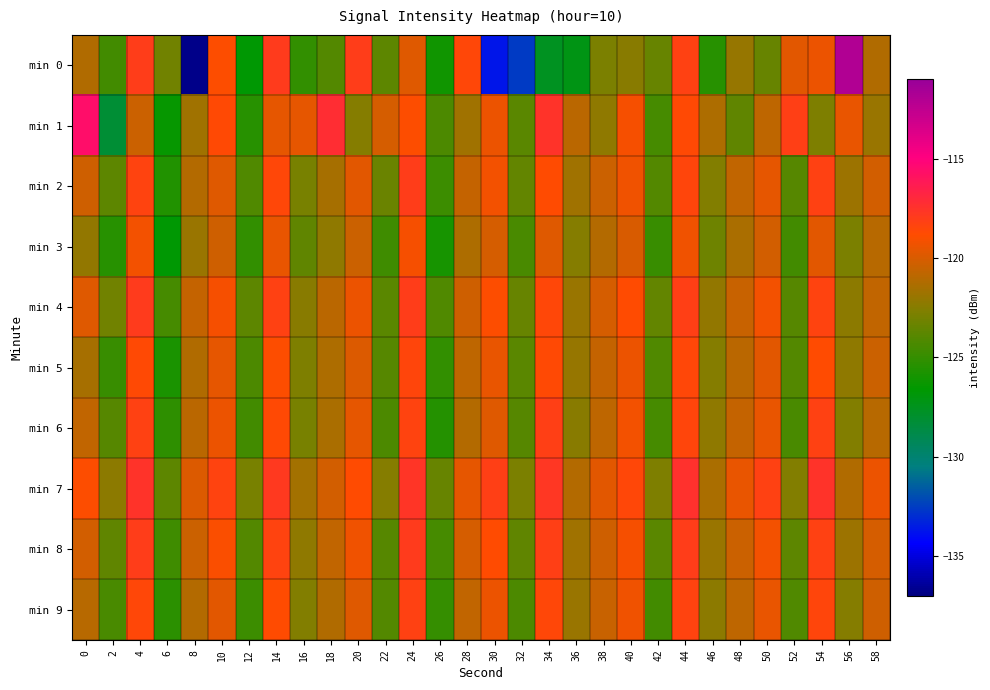

Reading right to left, transcribe all the data shown in this chart.

min 0: 58=-121.2	56=-112.0	54=-119.3	52=-119.7	50=-123.4	48=-122.1	46=-125.4	44=-118.2	42=-123.5	40=-122.5	38=-122.8	36=-127.2	34=-127.6	32=-132.6	30=-133.7	28=-118.6	26=-126.1	24=-119.7	22=-123.7	20=-118.0	18=-124.1	16=-125.1	14=-117.9	12=-126.7	10=-118.8	8=-136.7	6=-123.1	4=-118.0	2=-124.6	0=-121.2
min 1: 58=-121.9	56=-119.5	54=-122.7	52=-118.2	50=-120.8	48=-123.6	46=-121.3	44=-118.7	42=-124.5	40=-119.1	38=-122.2	36=-120.9	34=-117.6	32=-123.8	30=-119.4	28=-121.7	26=-124.3	24=-118.9	22=-120.1	20=-122.5	18=-117.2	16=-119.6	14=-119.6	12=-125.4	10=-118.7	8=-121.7	6=-126.4	4=-120.4	2=-128.3	0=-115.6
min 2: 58=-120.2	56=-121.8	54=-118.3	52=-123.9	50=-119.6	48=-120.7	46=-122.6	44=-118.5	42=-124.1	40=-119.3	38=-120.4	36=-121.7	34=-118.8	32=-123.5	30=-119.2	28=-120.6	26=-124.8	24=-118.1	22=-123.3	20=-119.7	18=-121.5	16=-122.9	14=-118.6	12=-124.2	10=-119.8	8=-121.1	6=-125.6	4=-118.4	2=-123.7	0=-120.3
min 3: 58=-121.0	56=-122.8	54=-119.7	52=-124.6	50=-120.2	48=-121.4	46=-123.2	44=-119.3	42=-124.9	40=-120.0	38=-121.1	36=-122.5	34=-119.8	32=-124.4	30=-120.1	28=-121.3	26=-125.9	24=-119.1	22=-124.7	20=-120.4	18=-122.2	16=-123.6	14=-119.5	12=-125.1	10=-120.3	8=-121.9	6=-126.7	4=-119.2	2=-125.4	0=-122.1
min 4: 58=-120.7	56=-122.3	54=-118.4	52=-123.9	50=-119.2	48=-120.5	46=-122.1	44=-118.2	42=-123.5	40=-118.8	38=-120.1	36=-121.9	34=-118.6	32=-123.4	30=-118.9	28=-120.3	26=-124.2	24=-118.1	22=-123.8	20=-119.4	18=-120.9	16=-122.4	14=-118.3	12=-123.7	10=-119.1	8=-120.6	6=-124.5	4=-118.0	2=-123.1	0=-119.8
min 5: 58=-120.4	56=-122.2	54=-118.8	52=-124.1	50=-119.7	48=-120.9	46=-122.5	44=-118.6	42=-124.2	40=-119.4	38=-120.6	36=-122.0	34=-118.7	32=-123.8	30=-119.5	28=-120.8	26=-125.1	24=-118.5	22=-124.0	20=-119.9	18=-121.3	16=-122.7	14=-118.9	12=-124.3	10=-119.6	8=-121.2	6=-125.8	4=-118.7	2=-124.9	0=-121.5
min 6: 58=-121.0	56=-122.6	54=-118.3	52=-124.4	50=-119.5	48=-120.6	46=-122.2	44=-118.5	42=-124.5	40=-119.2	38=-120.8	36=-122.4	34=-118.2	32=-124.0	30=-119.8	28=-121.1	26=-125.5	24=-118.4	22=-124.3	20=-119.6	18=-121.4	16=-122.9	14=-118.7	12=-124.6	10=-119.4	8=-120.9	6=-125.2	4=-118.3	2=-124.0	0=-120.7
min 7: 58=-119.4	56=-121.2	54=-117.6	52=-122.6	50=-118.3	48=-119.5	46=-121.4	44=-117.5	42=-122.7	40=-118.6	38=-119.7	36=-121.1	34=-117.8	32=-122.8	30=-118.2	28=-119.6	26=-123.4	24=-117.7	22=-122.5	20=-118.8	18=-120.2	16=-121.6	14=-117.9	12=-122.9	10=-118.4	8=-119.9	6=-123.7	4=-117.6	2=-122.3	0=-118.9
min 8: 58=-120.1	56=-121.8	54=-118.3	52=-123.7	50=-119.2	48=-120.4	46=-121.9	44=-118.1	42=-123.8	40=-119.1	38=-120.3	36=-121.7	34=-118.2	32=-123.6	30=-118.8	28=-120.1	26=-124.5	24=-118.0	22=-123.9	20=-119.3	18=-120.7	16=-122.2	14=-118.4	12=-124.1	10=-119.0	8=-120.4	6=-124.7	4=-118.1	2=-123.6	0=-120.2
min 9: 58=-120.3	56=-122.5	54=-118.5	52=-124.2	50=-119.5	48=-120.8	46=-122.3	44=-118.4	42=-124.6	40=-119.3	38=-120.5	36=-121.9	34=-118.6	32=-124.3	30=-119.4	28=-120.7	26=-125.0	24=-118.3	22=-124.1	20=-119.8	18=-121.2	16=-122.6	14=-118.8	12=-124.8	10=-119.7	8=-121.1	6=-125.3	4=-118.6	2=-124.4	0=-121.0